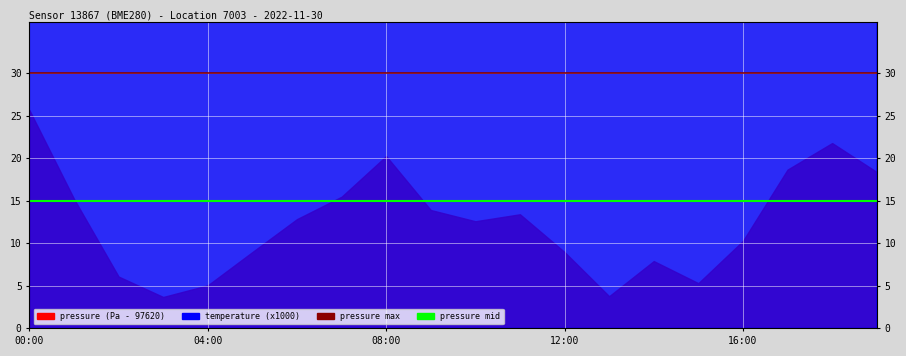

What is the label of the 11th point from the right?

9